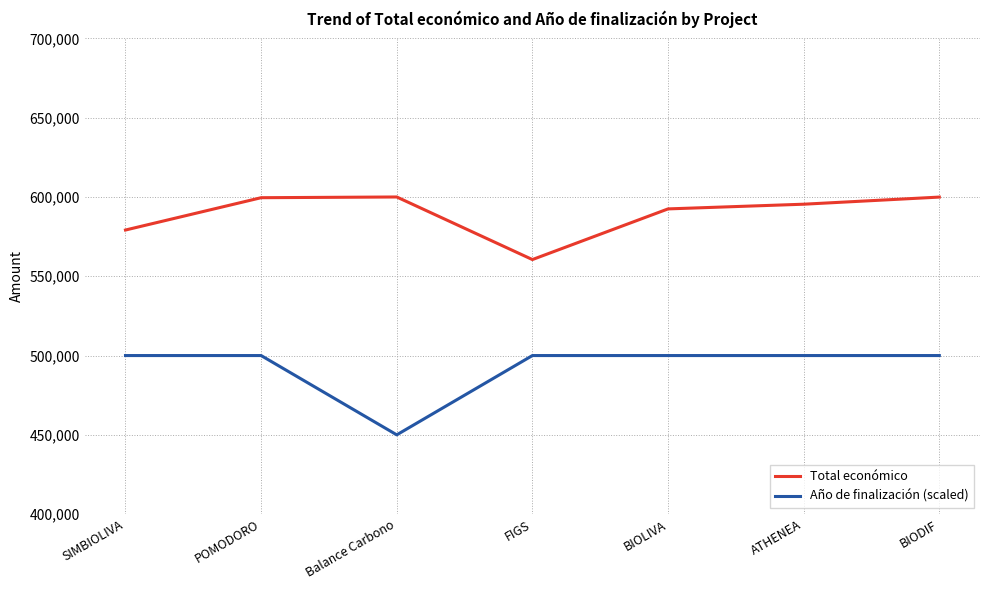

Read the Total económico value at BIOLIVA, to the nearest 50.

592500